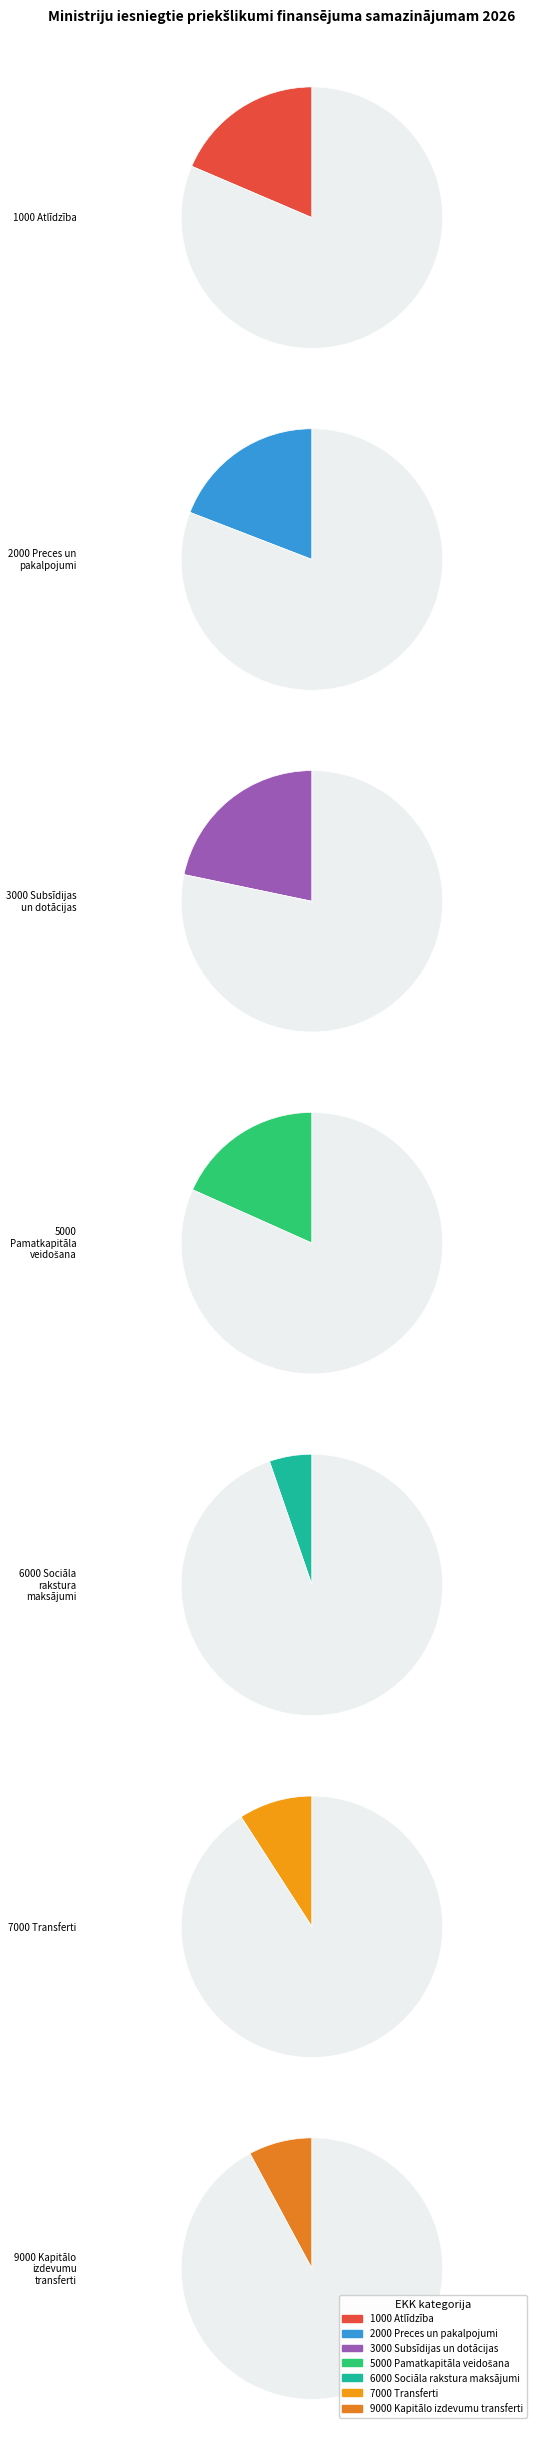

Which slice is the smallest?

6000 Sociāla rakstura maksājumi